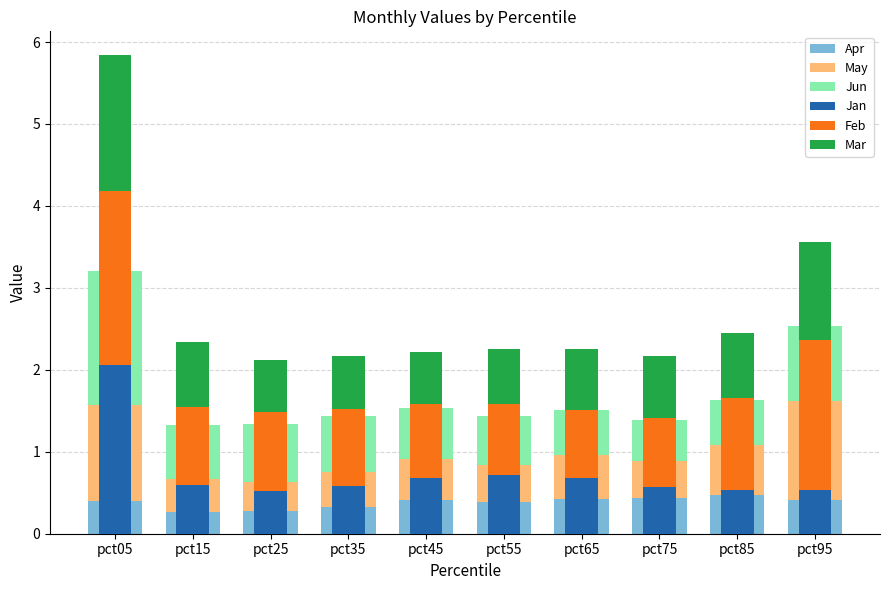

At which category is the sum across all series the highest?

pct05